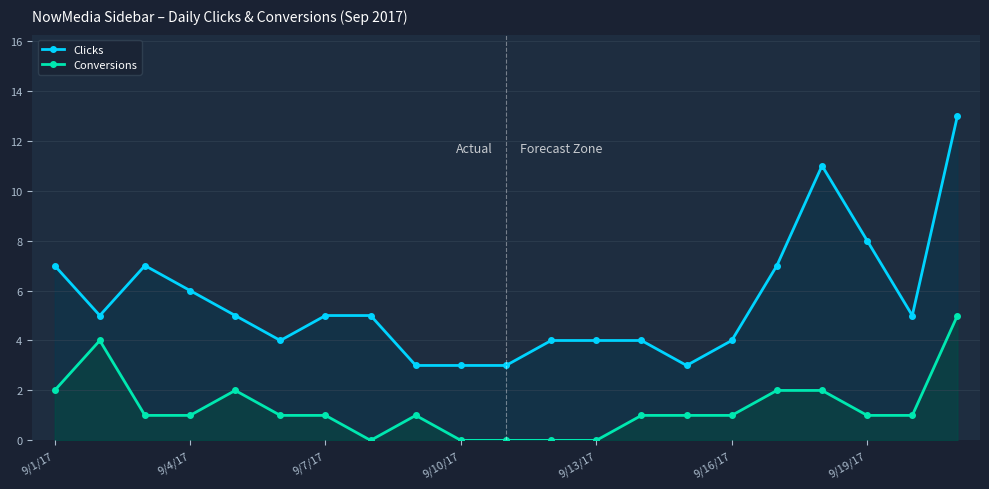

How many data points in Conversions are above 1?

6